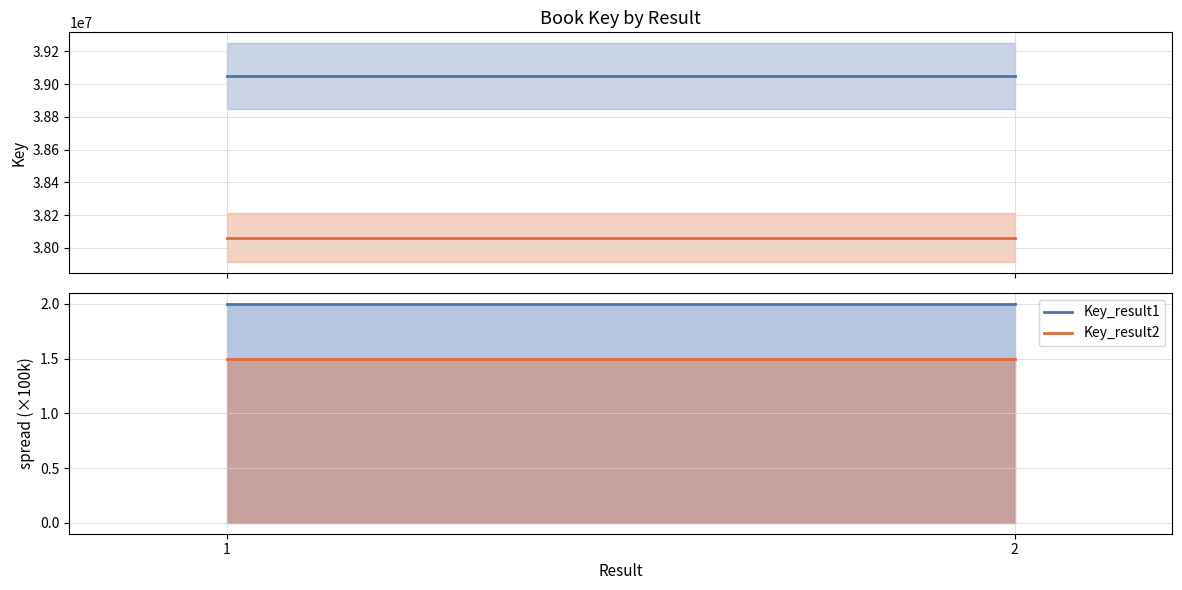

Reading left to right, list all the values displayed in this chart.

Key_result1: 1=2.0	2=2.0
Key_result2: 1=1.5	2=1.5